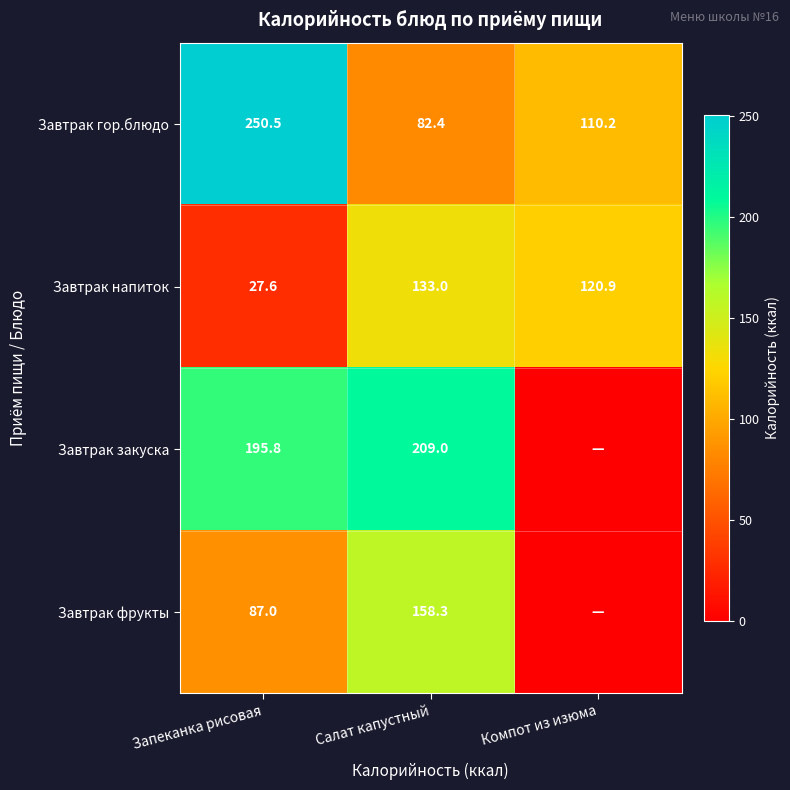

At which label does Завтрак напиток reach its peak?

Салат капустный